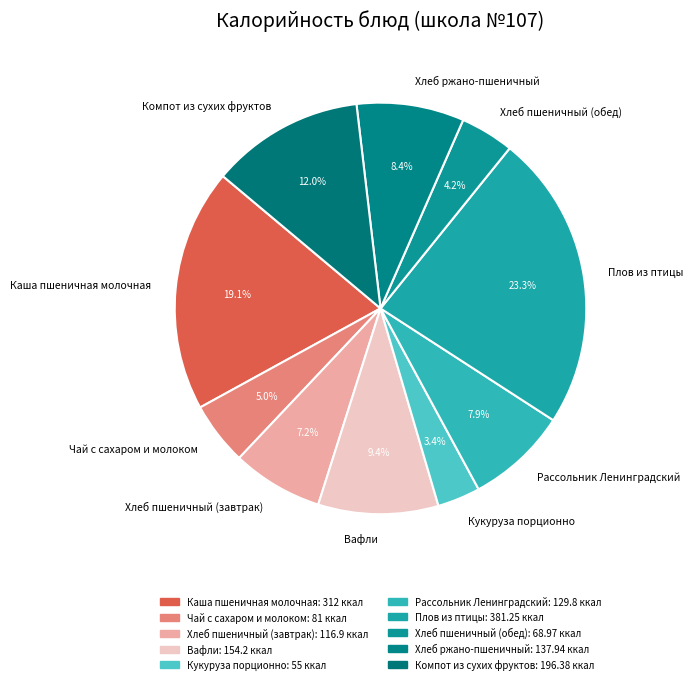

What is the ratio of the value at Компот из сухих фруктов to the value at Рассольник Ленинградский?

1.5